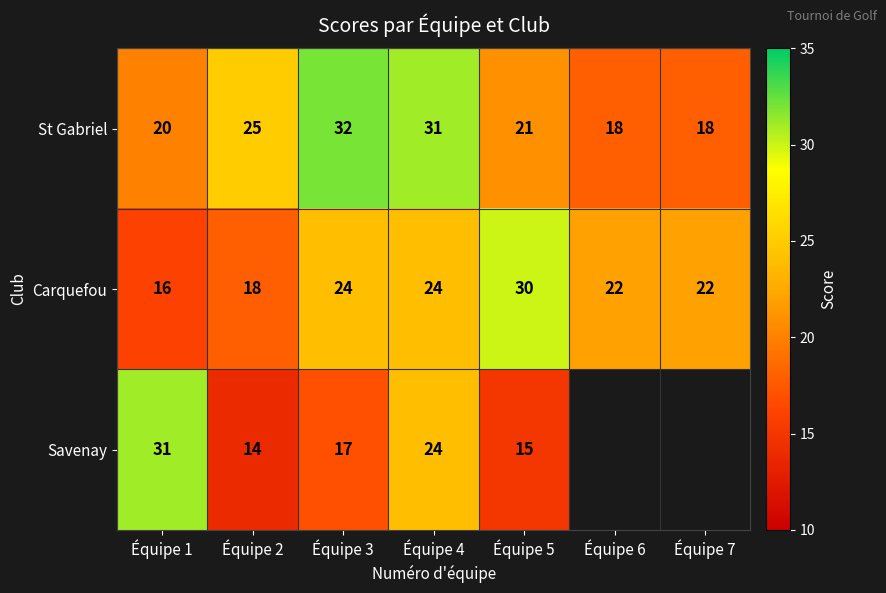

Is the value of Carquefou at Équipe 3 greater than the value of St Gabriel at Équipe 7?

Yes